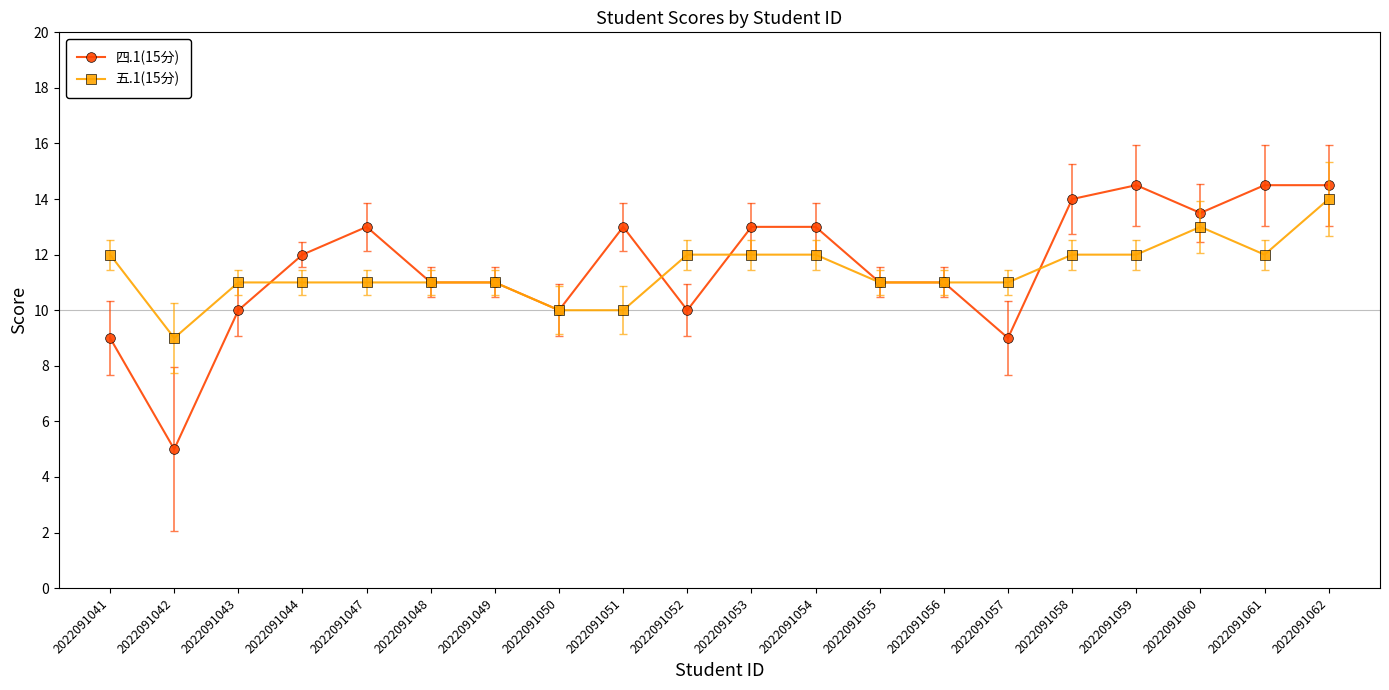

What is the difference between the 五.1(15分) values at 2022091052 and 2022091051?

2.0